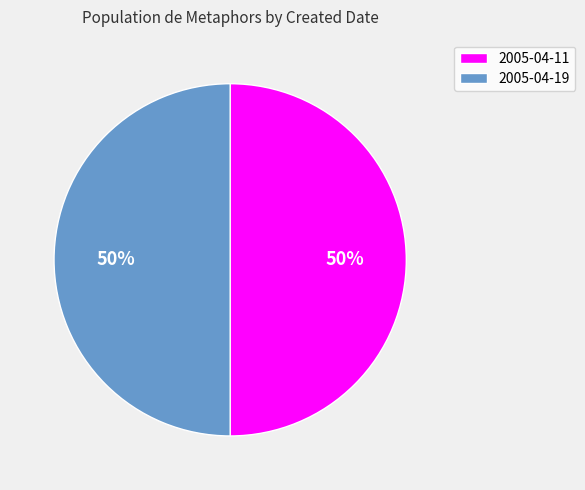

What is the ratio of the value at 2005-04-11 to the value at 2005-04-19?

1.0